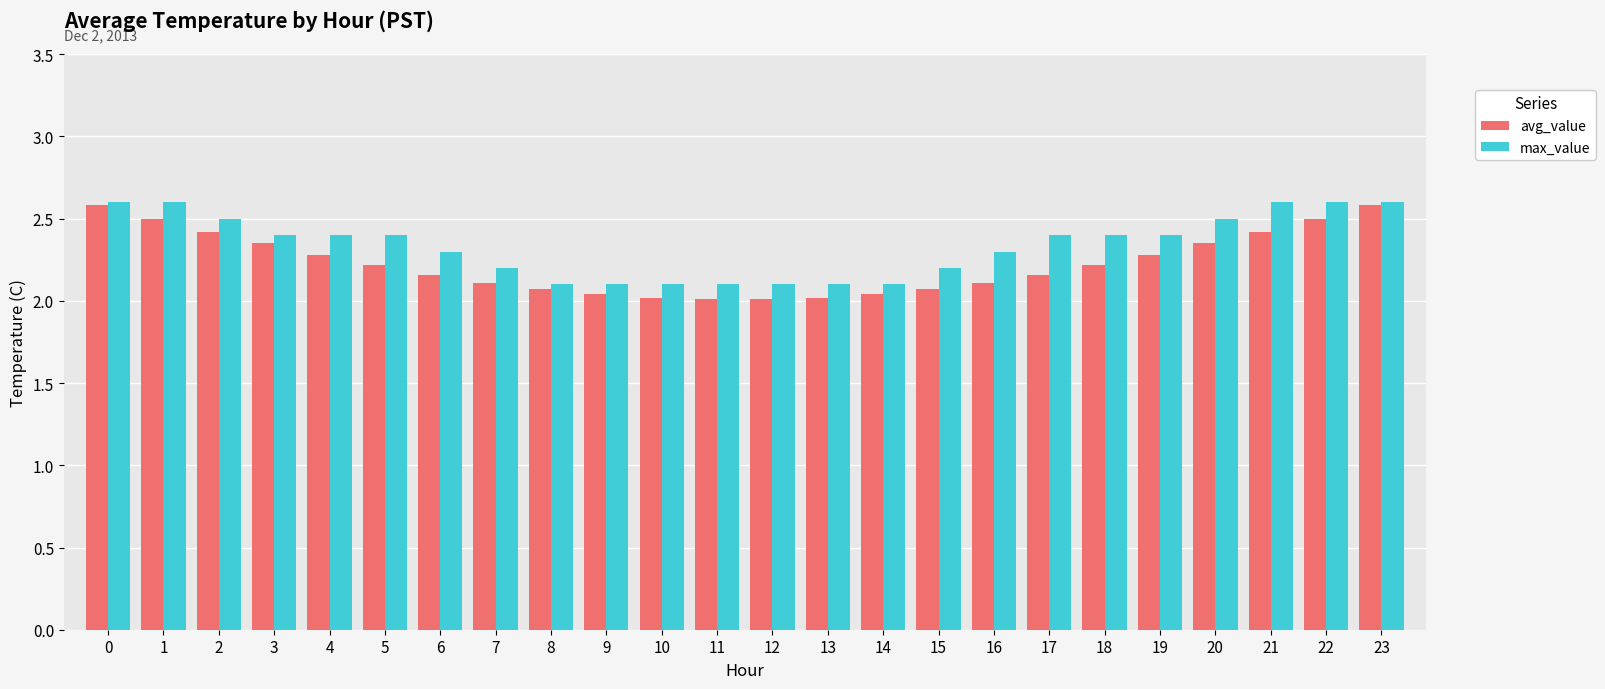

Is the value of avg_value at 9 greater than the value of max_value at 18?

No